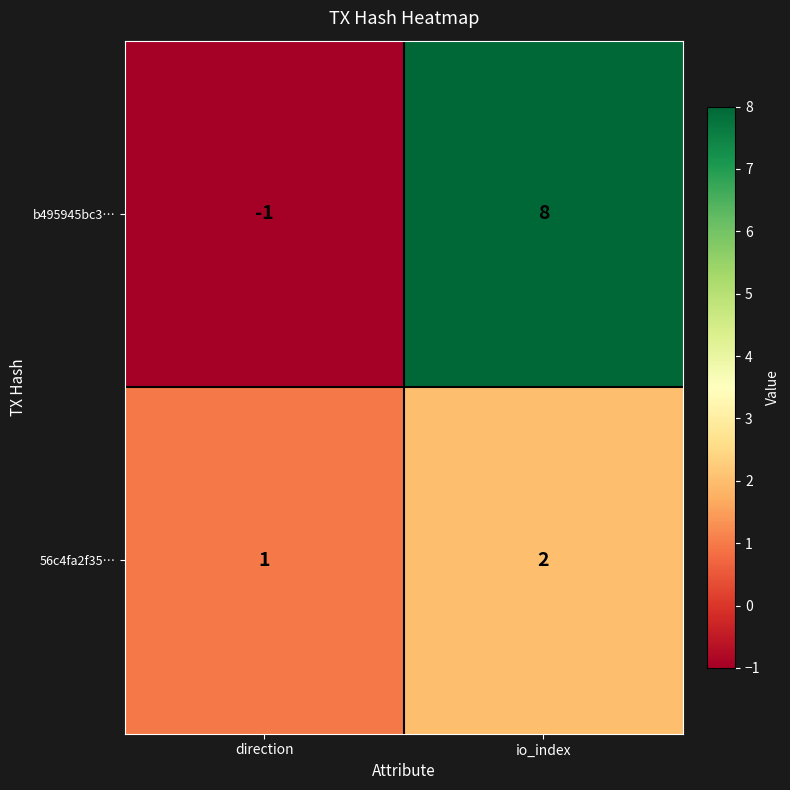

Which label corresponds to the largest value in the chart?

io_index